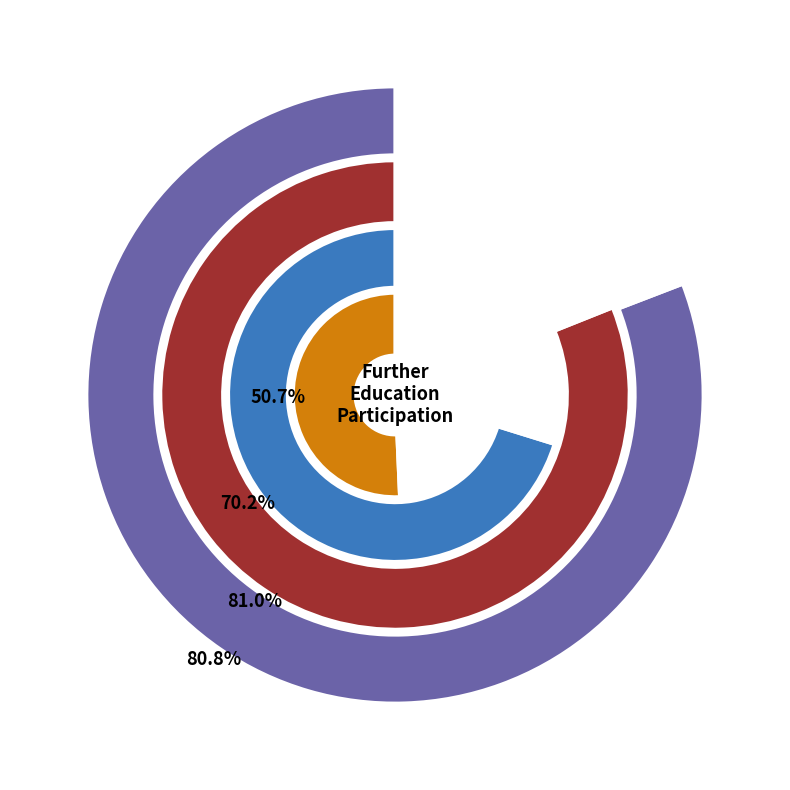

Which slice is the largest?

Blackpool